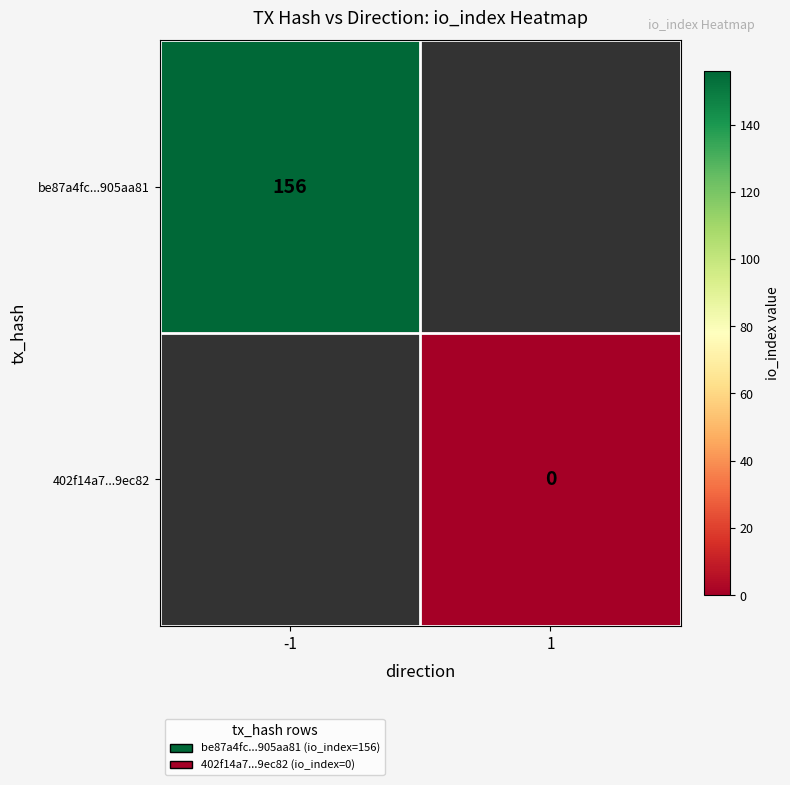

Rank the series at -1 from lowest to highest value.

be87a4fc...905aa81, 402f14a7...9ec82